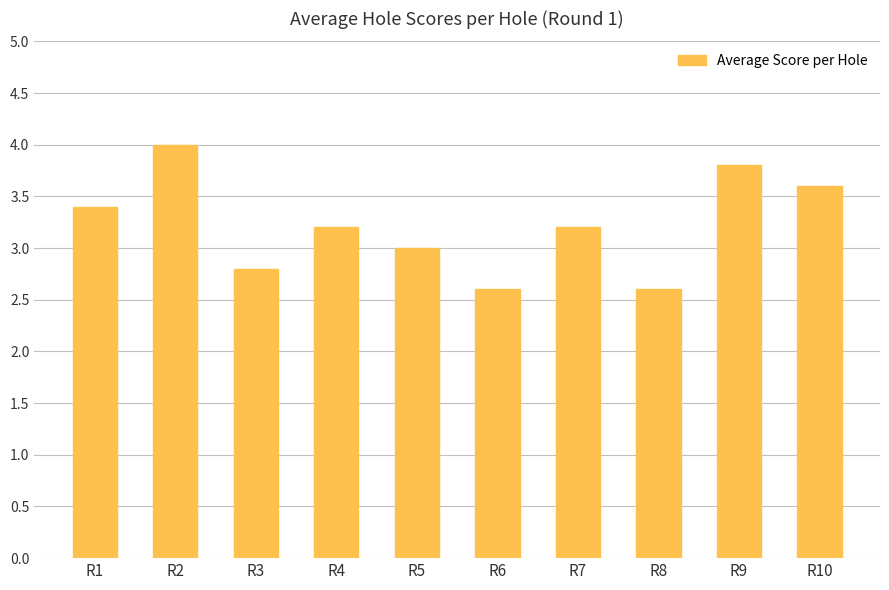

Does the chart contain any negative values?

No